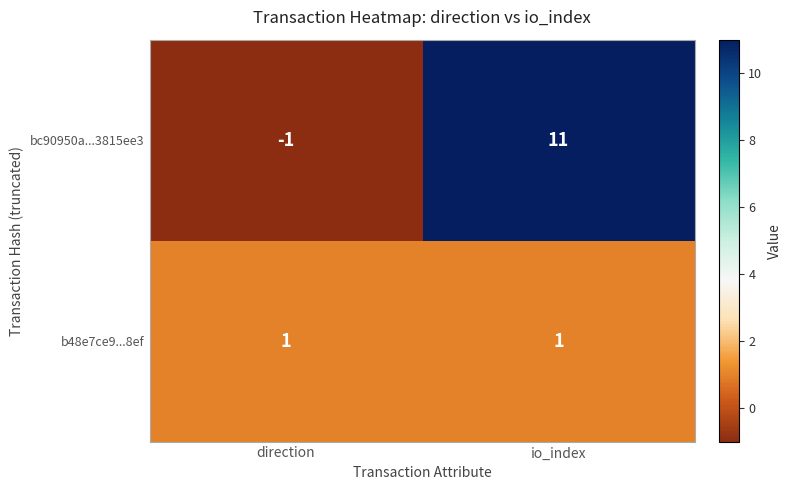

List the series in order of their overall mean, lowest first.

b48e7ce9...8ef, bc90950a...3815ee3